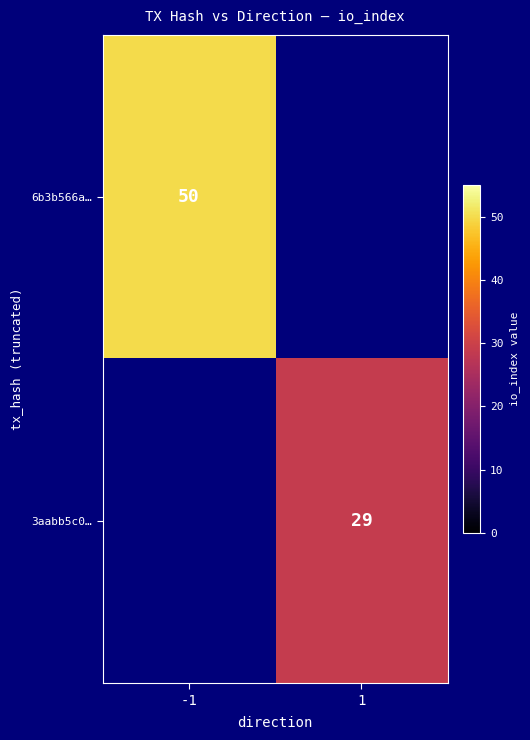

Is it true that 6b3b566a… equals 73 at -1?

False